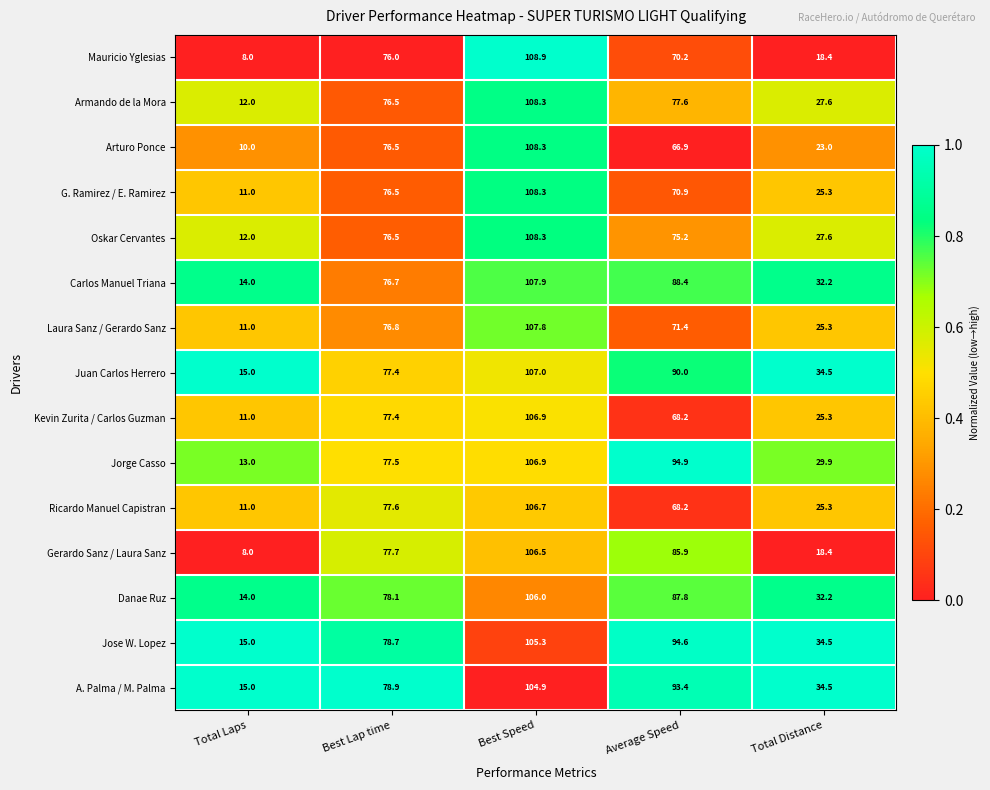

At which category is the sum across all series the highest?

Best Speed